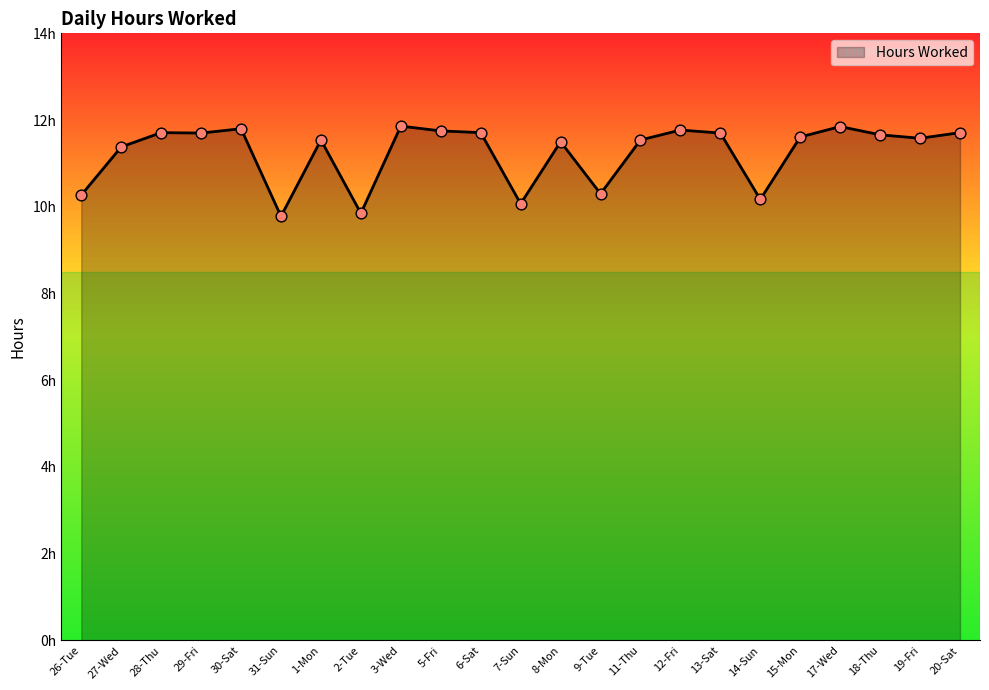

What is the change in value from 26-Tue to 6-Sat?

+1.4